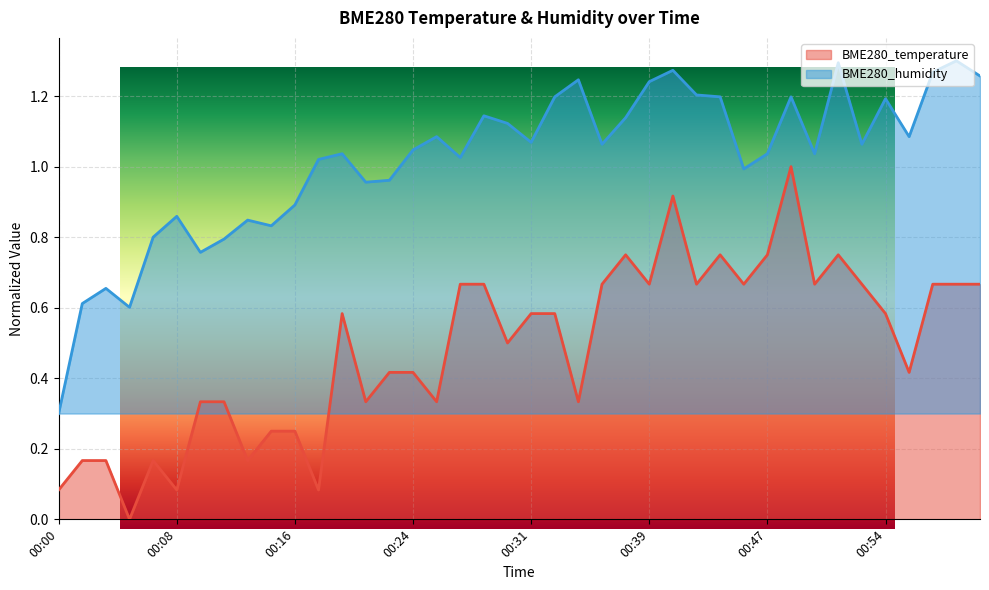

True or false: BME280_temperature and BME280_humidity intersect in this chart.

False